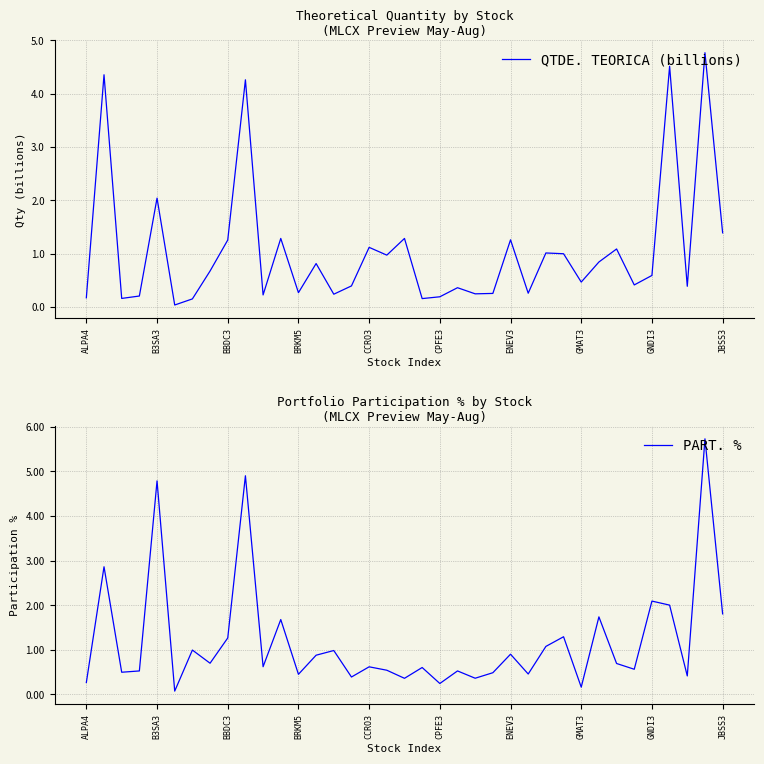

Is this an area chart (filled region under the line)?

No